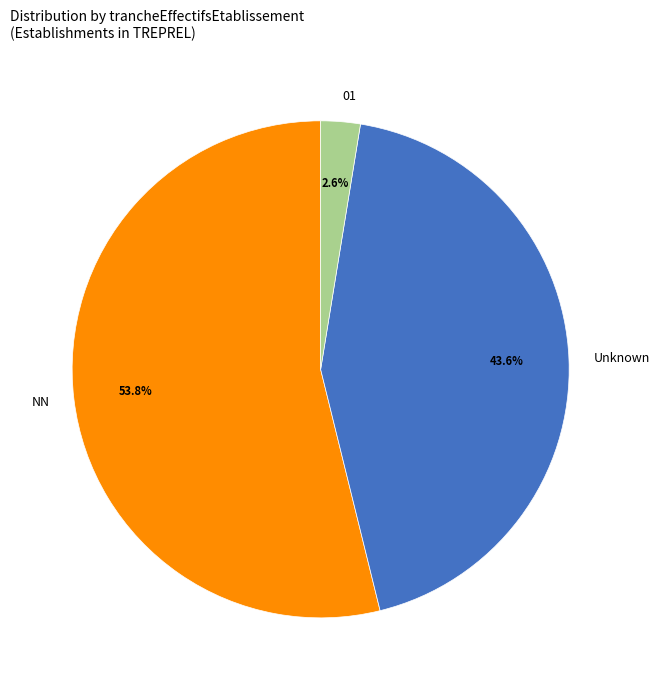

Is 01 the majority of the pie?

No